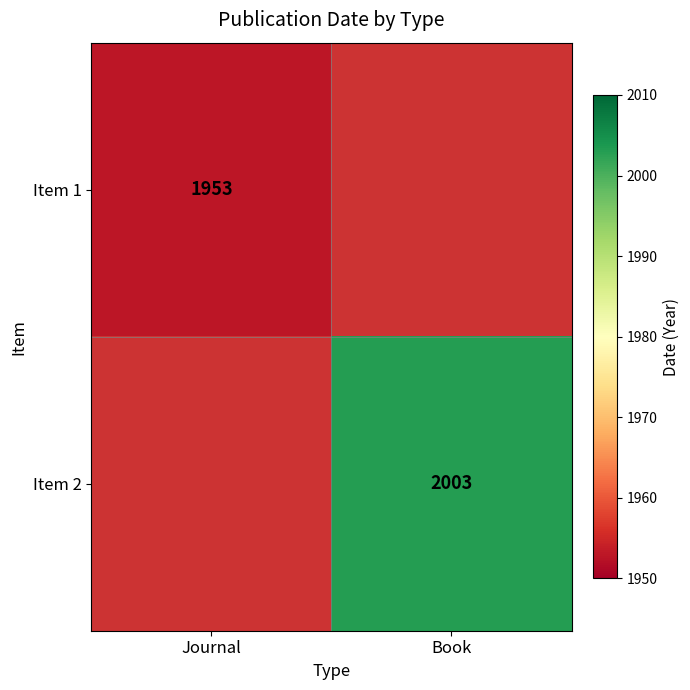

Is the value of Item 1 at Journal greater than the value of Item 2 at Book?

No